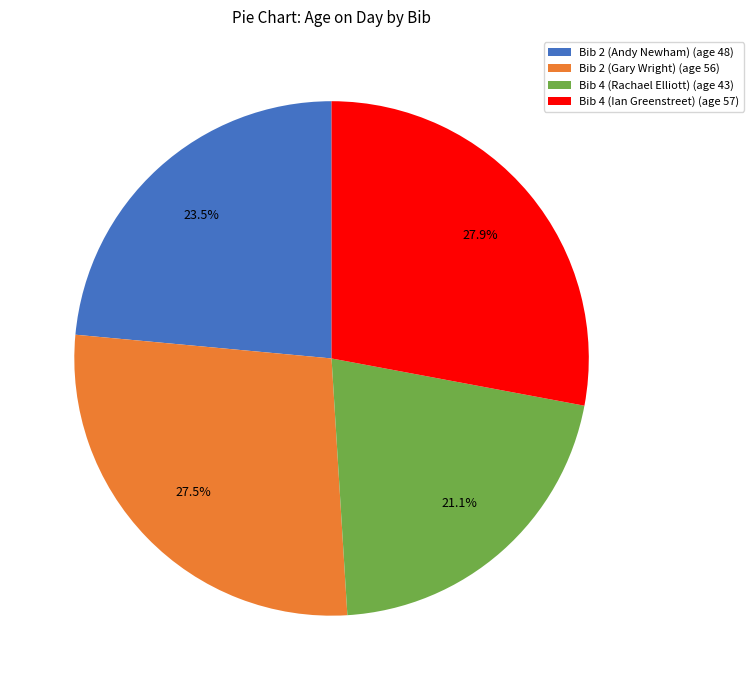

Which has a higher value, Bib 2 (Gary Wright) (age 56) or Bib 4 (Rachael Elliott) (age 43)?

Bib 2 (Gary Wright) (age 56)